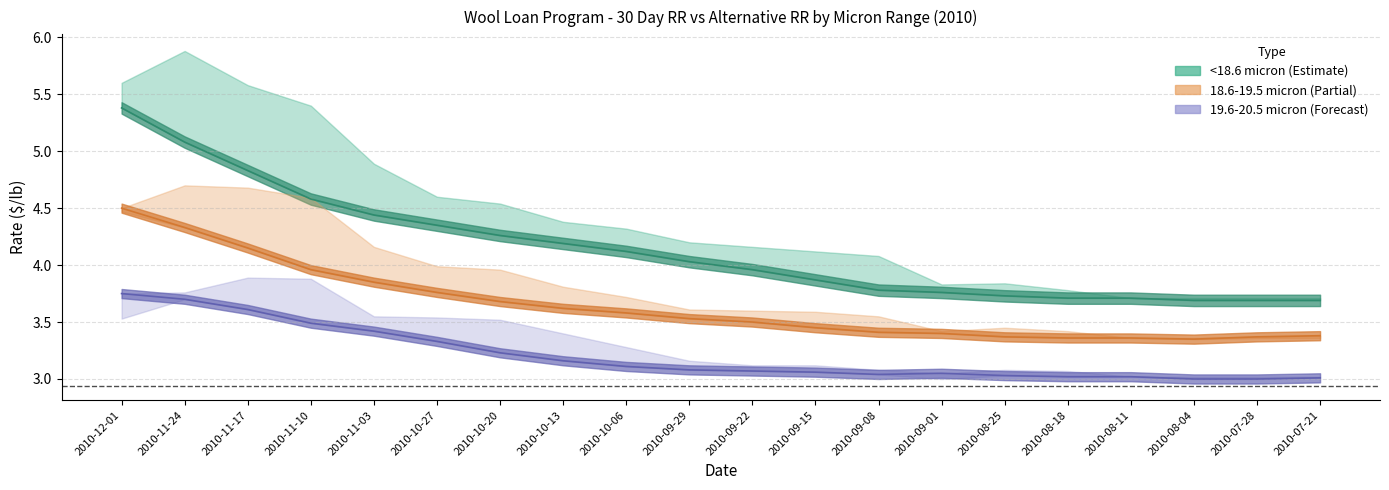

True or false: <18.6 30Day RR and 18.6-19.5 30Day RR cross at least once.

False